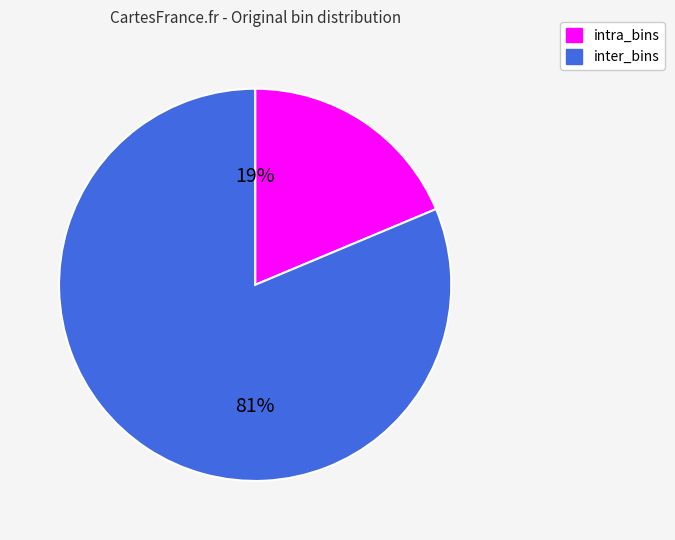

Count the number of slices in the pie.

2